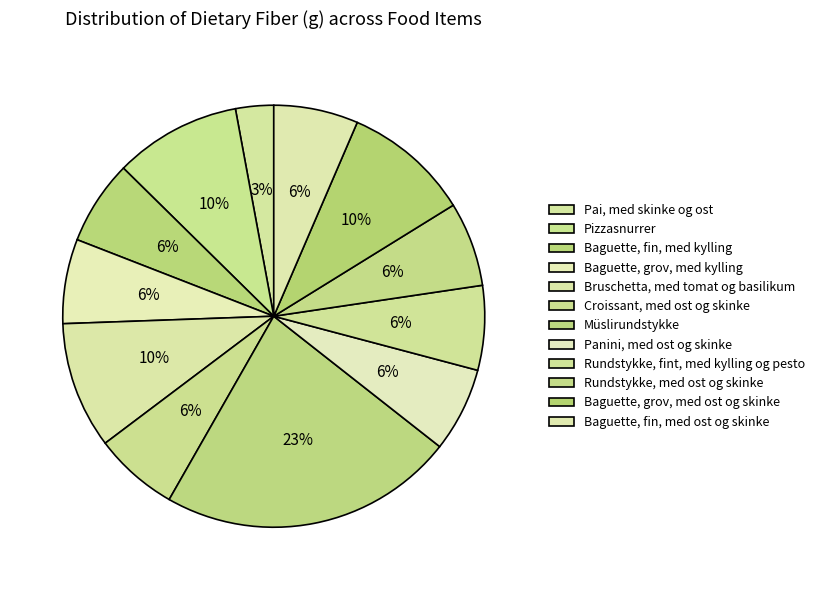

How many slices are in this pie chart?

12